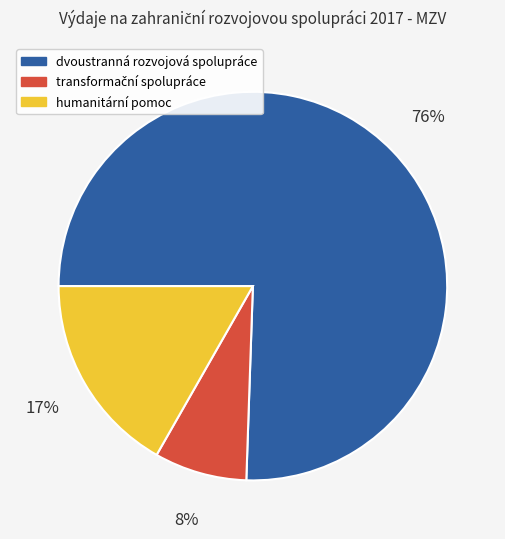

Is the sum of humanitární pomoc and dvoustranná rozvojová spolupráce greater than half?

Yes